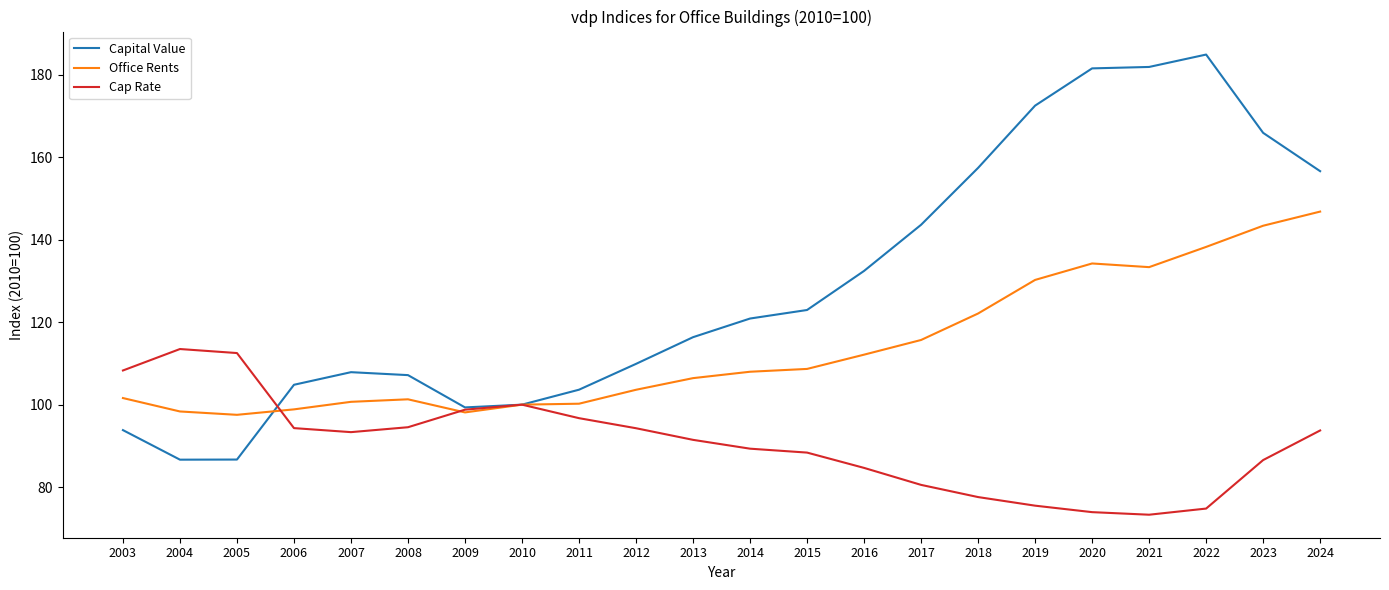

In Office Rents, how many points are higher than both neighbors (excluding endpoints)?

2